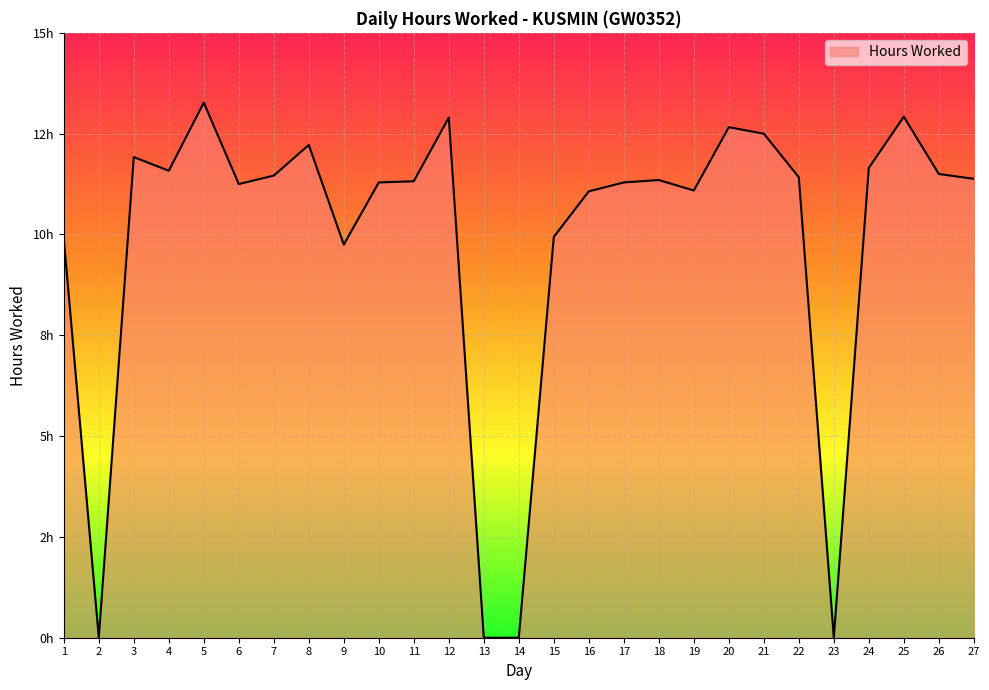

How many points are lower than both their immediate neighbors (excluding endpoints)?

6